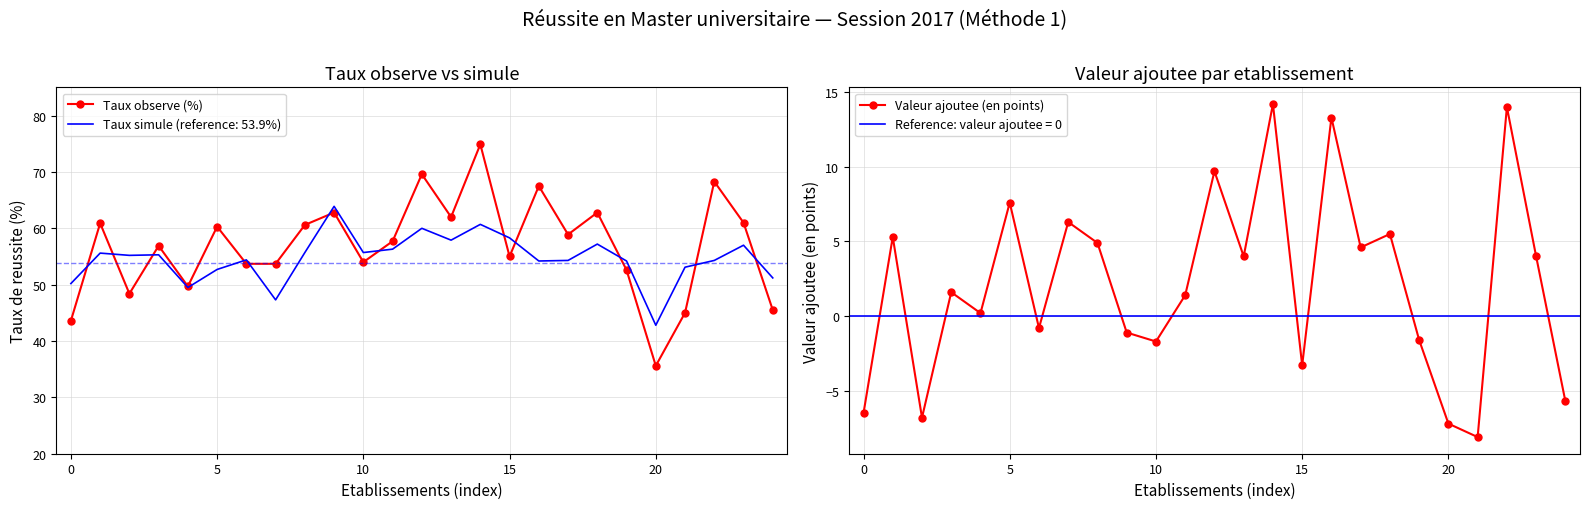

What is the highest value of the Taux observe (%) series?

74.9